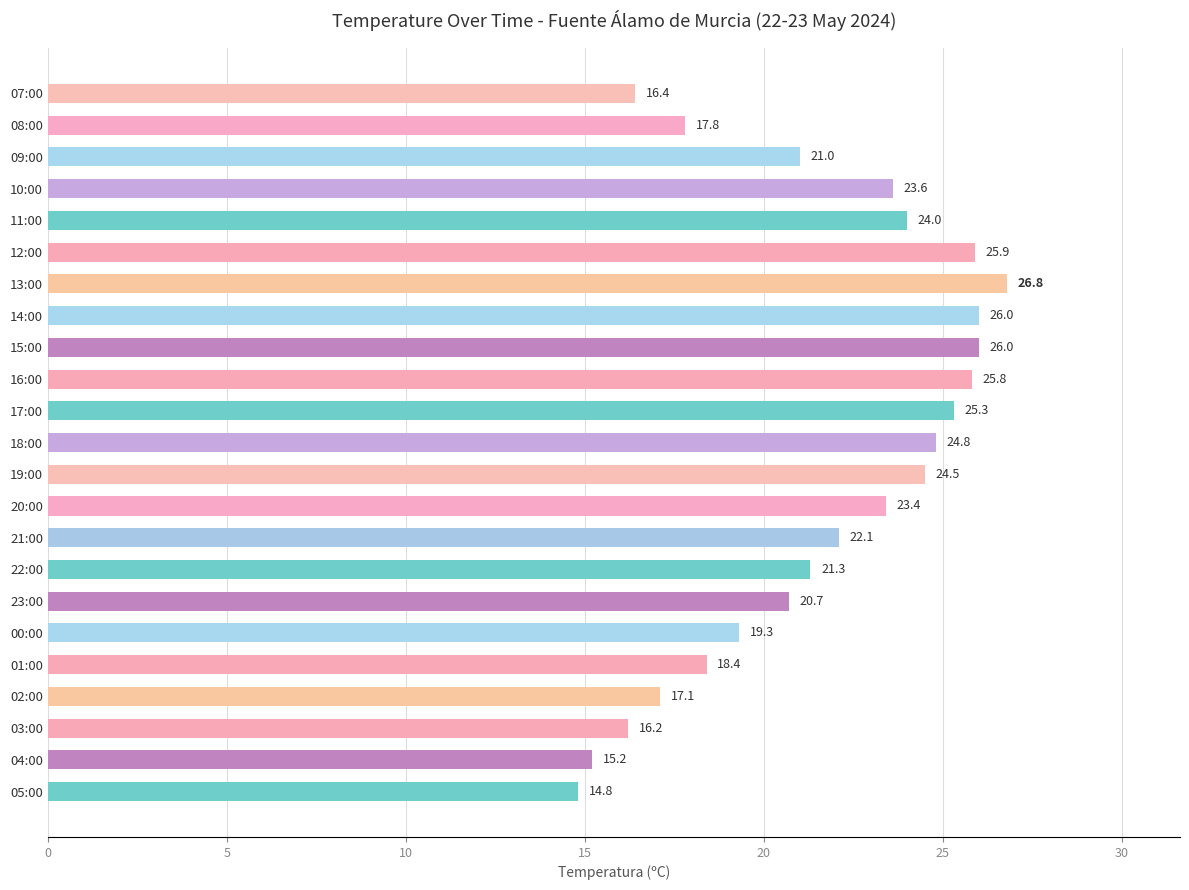

Is it true that the value at 07:00 is 16.4?

True